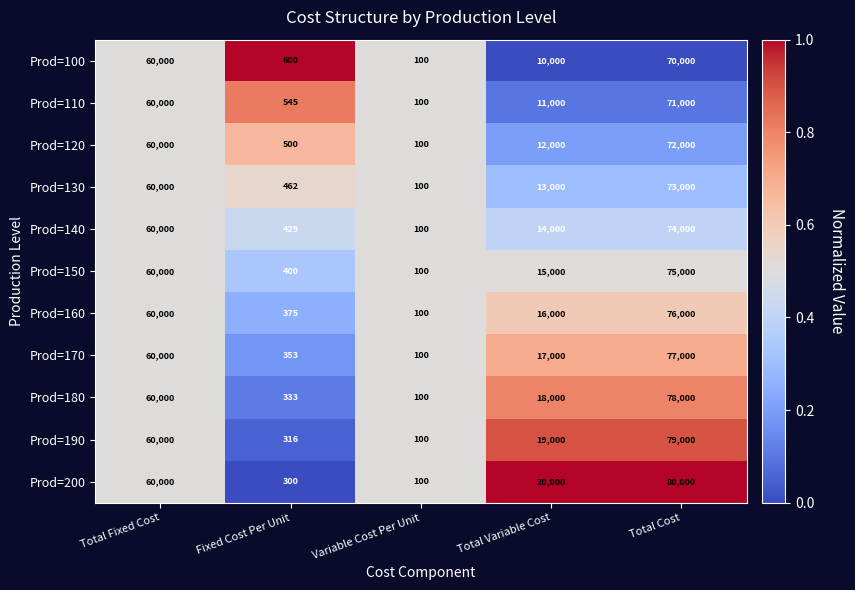

Is it true that Prod=160 equals 6875 at Total Variable Cost?

False